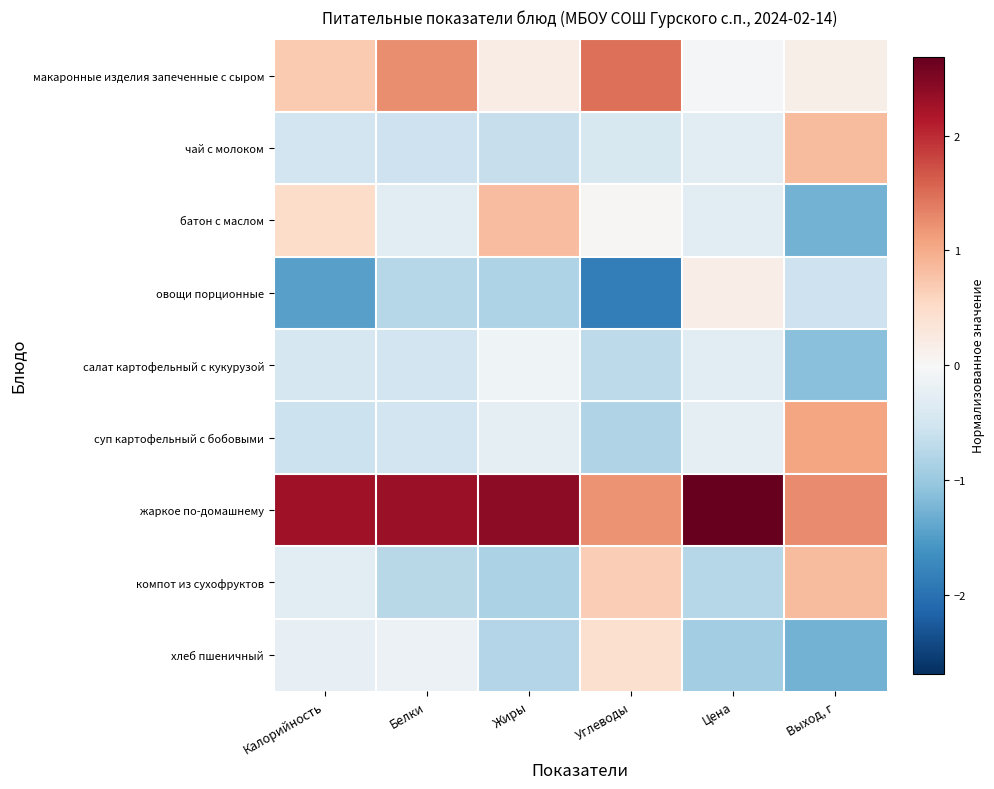

What is the maximum value shown in the chart?

2.7